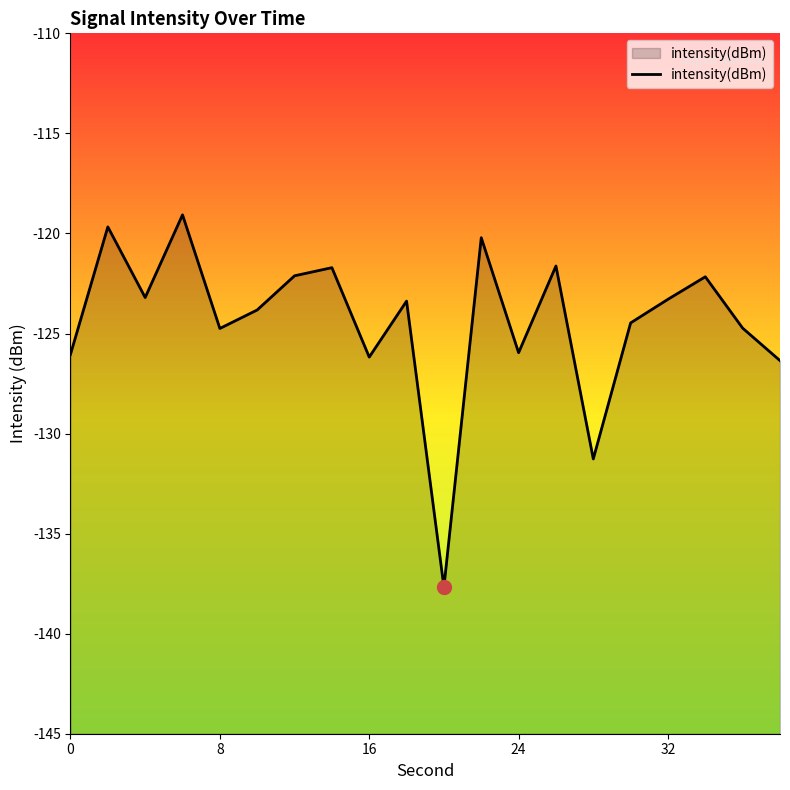

What is the approximate value at 28?

-131.3